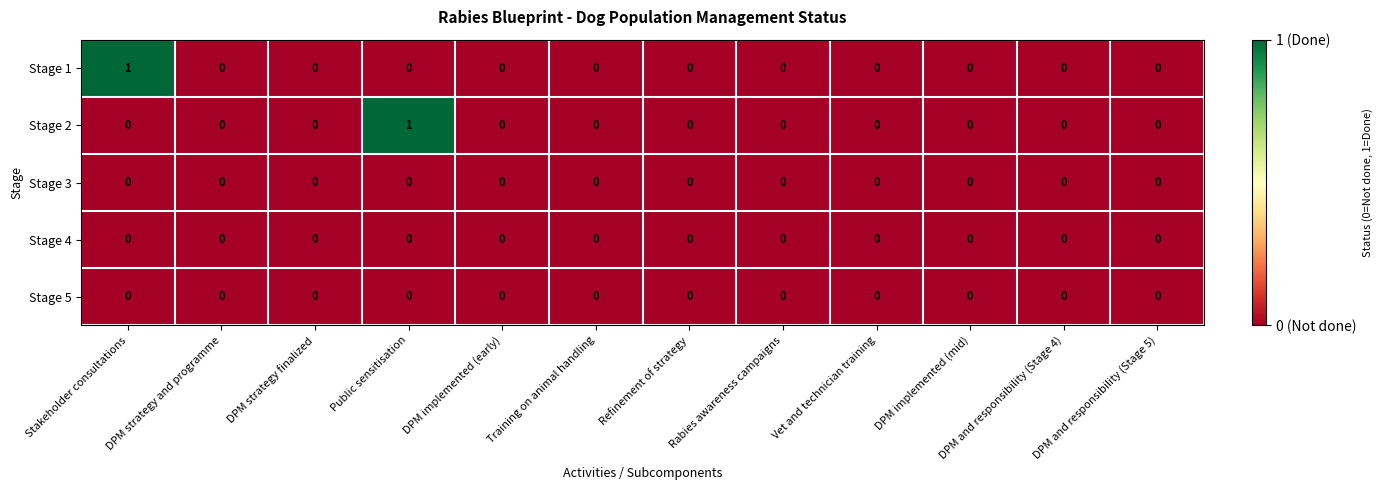

Which series changed the most between Public sensitisation and Training on animal handling?

Stage 2